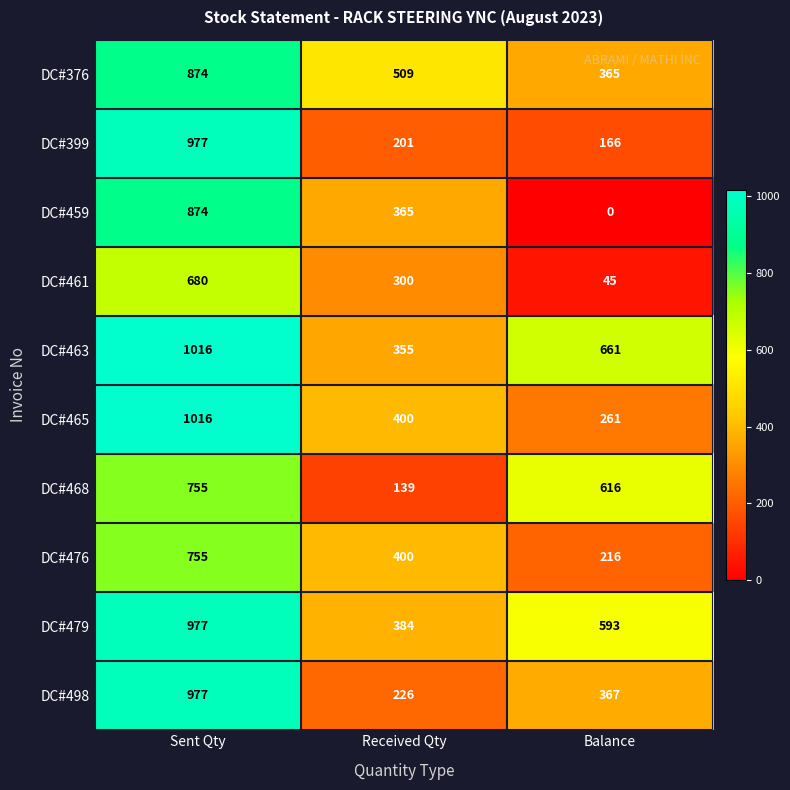

Which series has the largest range (max minus min)?

DC#459